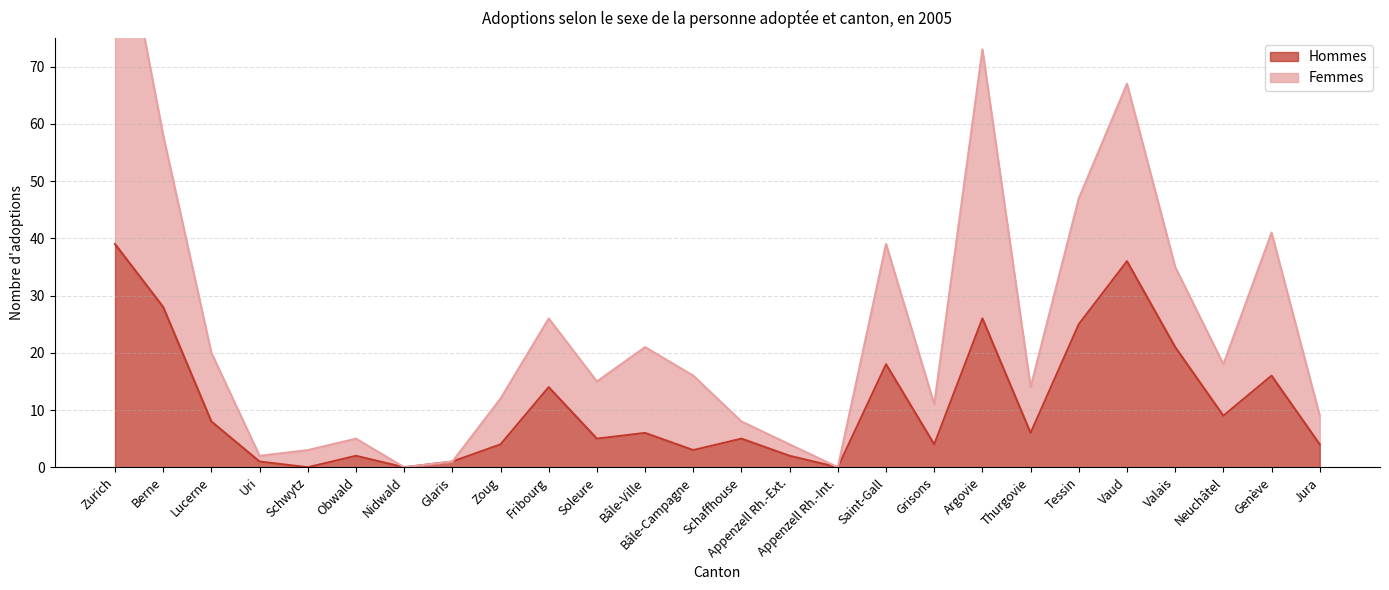

Is the value of Femmes at Lucerne greater than the value of Hommes at Thurgovie?

Yes